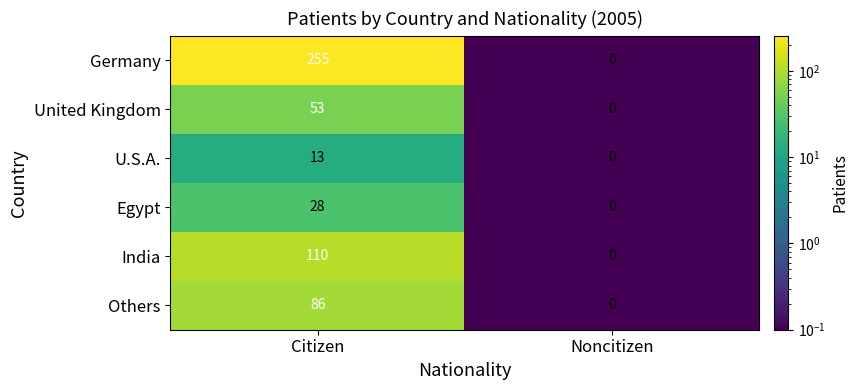

At which category is the sum across all series the highest?

Citizen